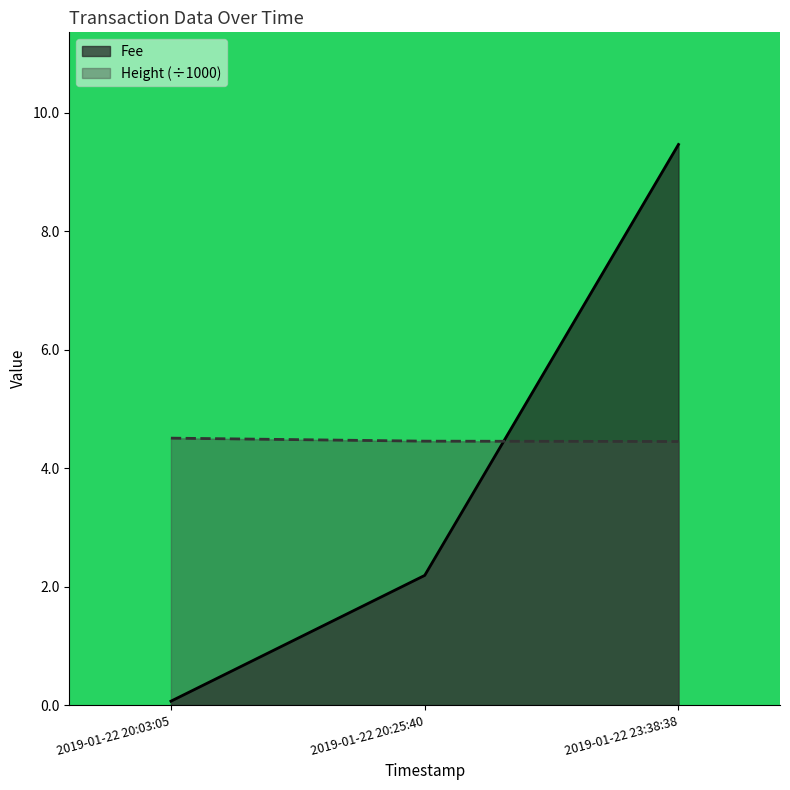

What value does the Fee series have at 2019-01-22 20:25:40?

2.2